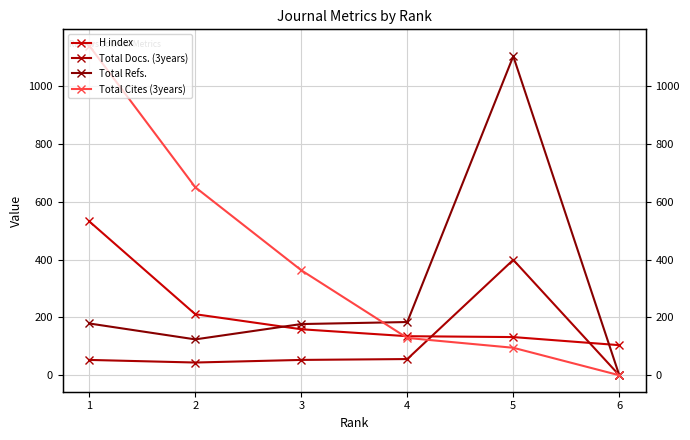

True or false: Total Refs. has a value of 277 at 1.

False